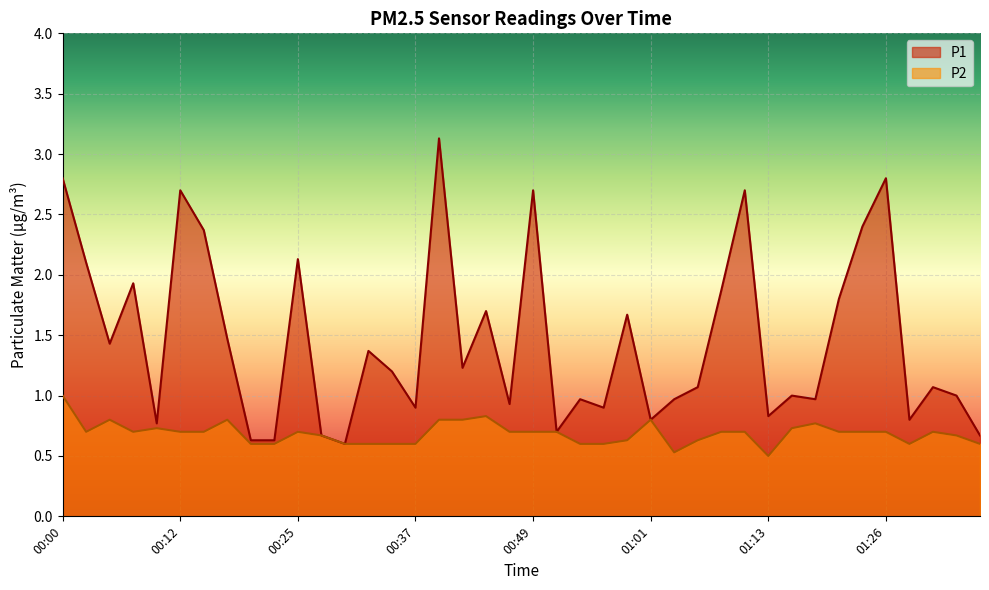

What is the sum of all P1 values?

58.4